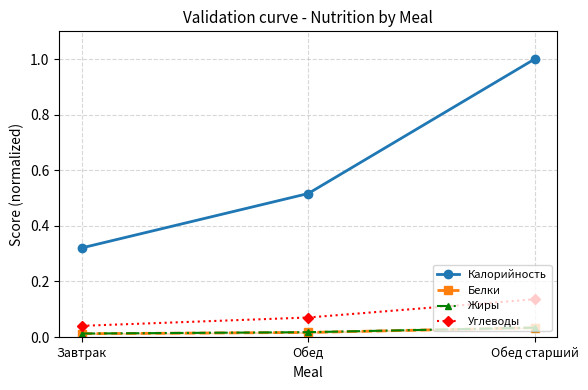

The Жиры series shows 0.0 at Завтрак. True or false?

True